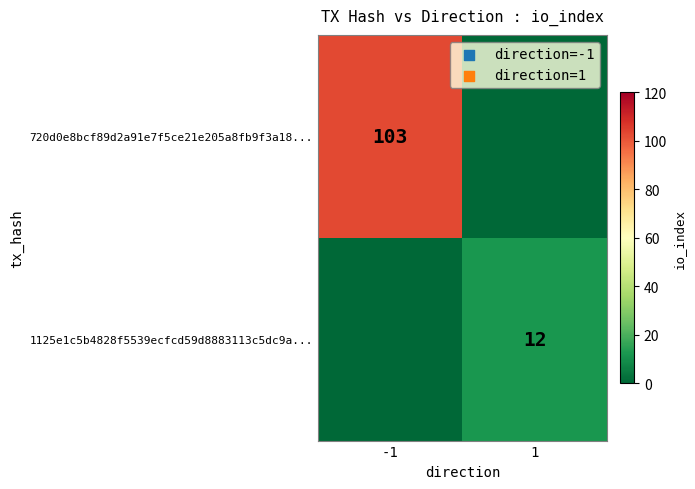

The value of 720d0e8bcf89d2a91e7f5ce21e205a8fb9f3a18... at -1 is 66. True or false?

False